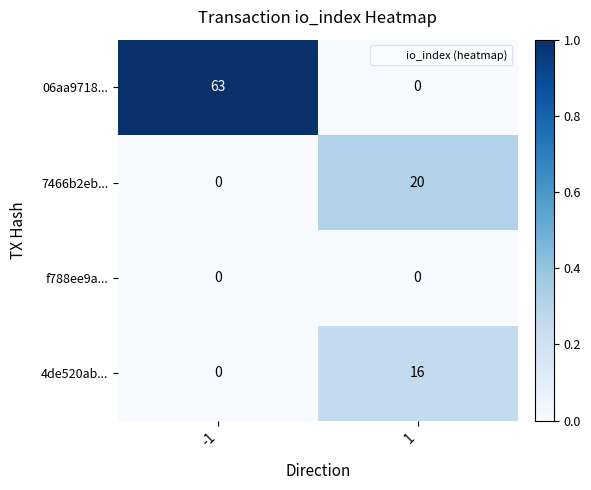

True or false: f788ee9a... has a value of 0 at 1.

True